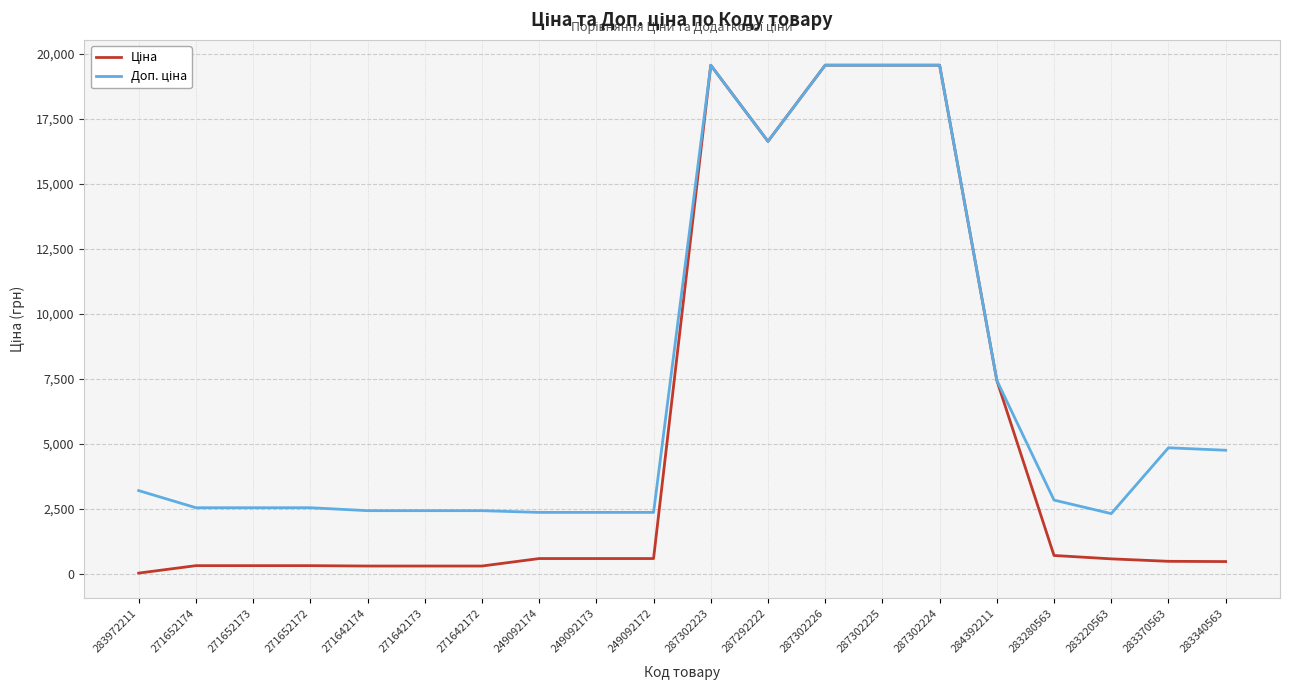

What is the difference between the highest and lowest values at 249092172?

1774.9